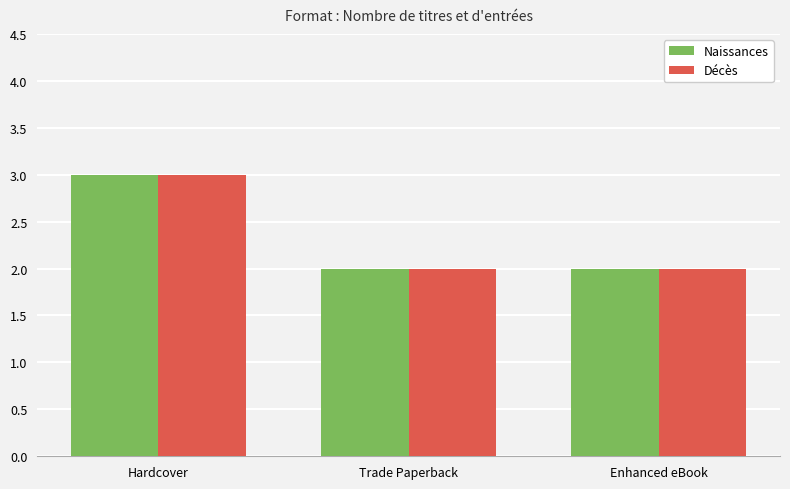

At which label does Décès reach its peak?

Hardcover